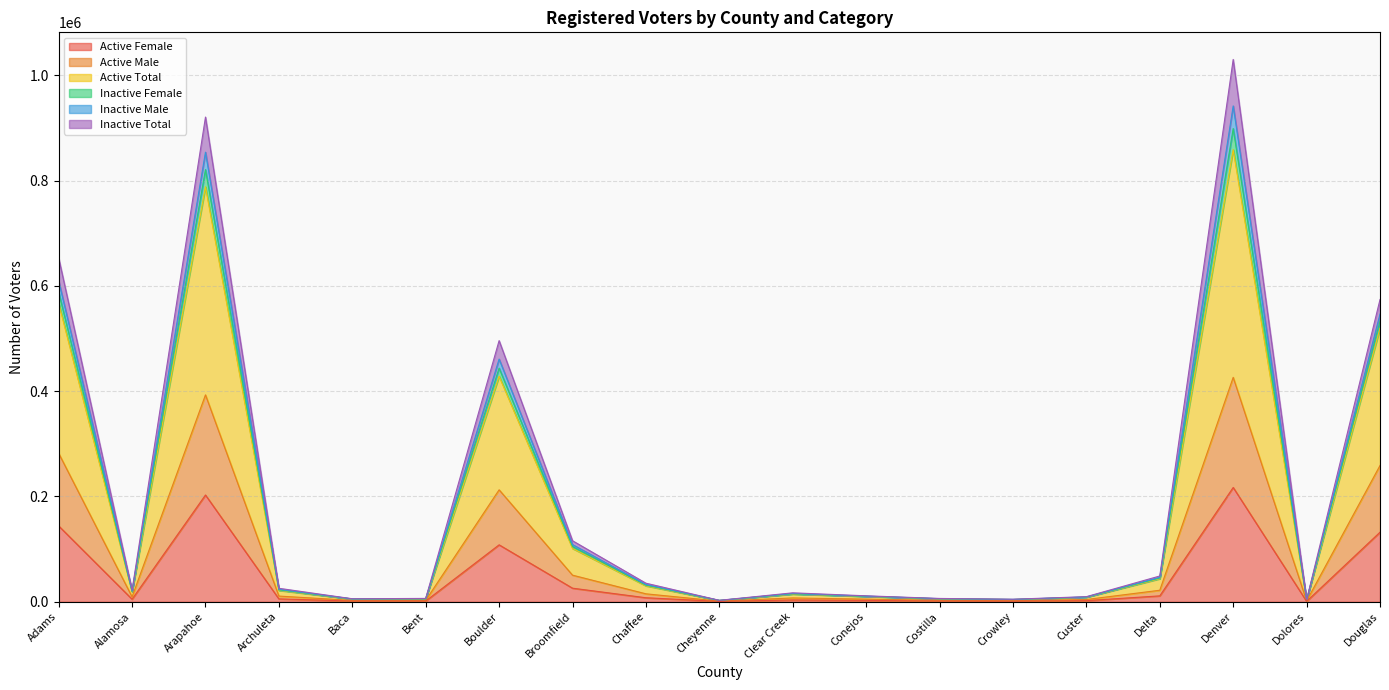

Read the Inactive Male value at Archuleta, to the nearest 10.

23570